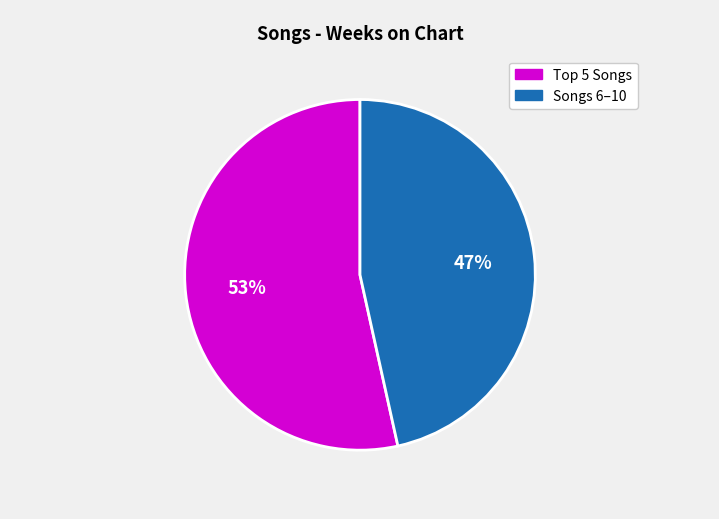

Is there any slice that represents more than half of the pie?

Yes